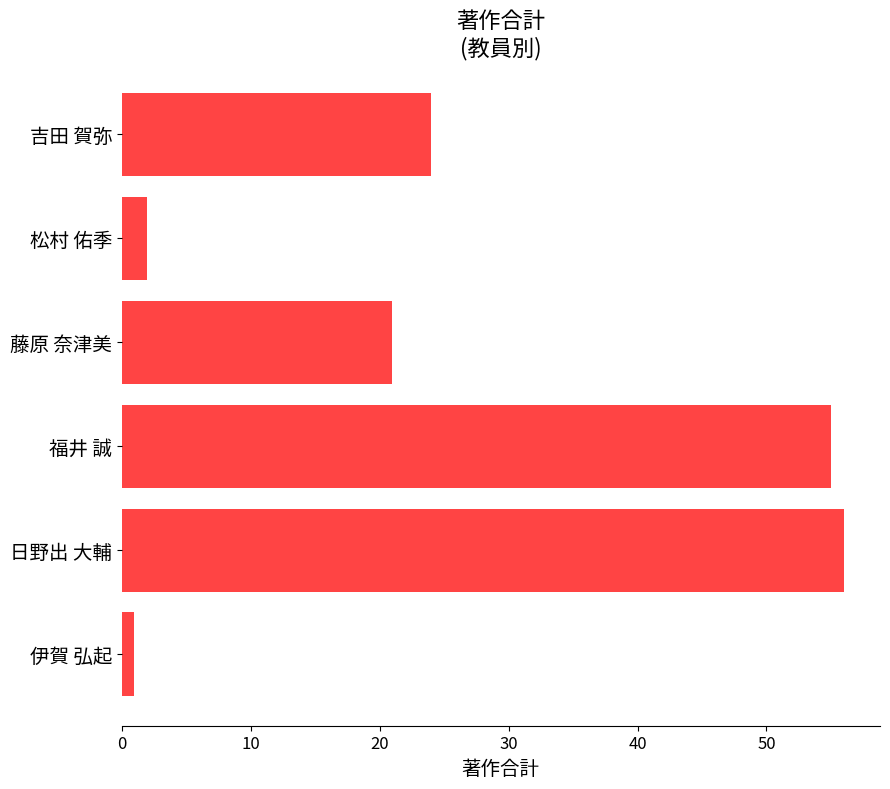

Rank the categories by value from lowest to highest.

伊賀 弘起, 松村 佑季, 藤原 奈津美, 吉田 賀弥, 福井 誠, 日野出 大輔